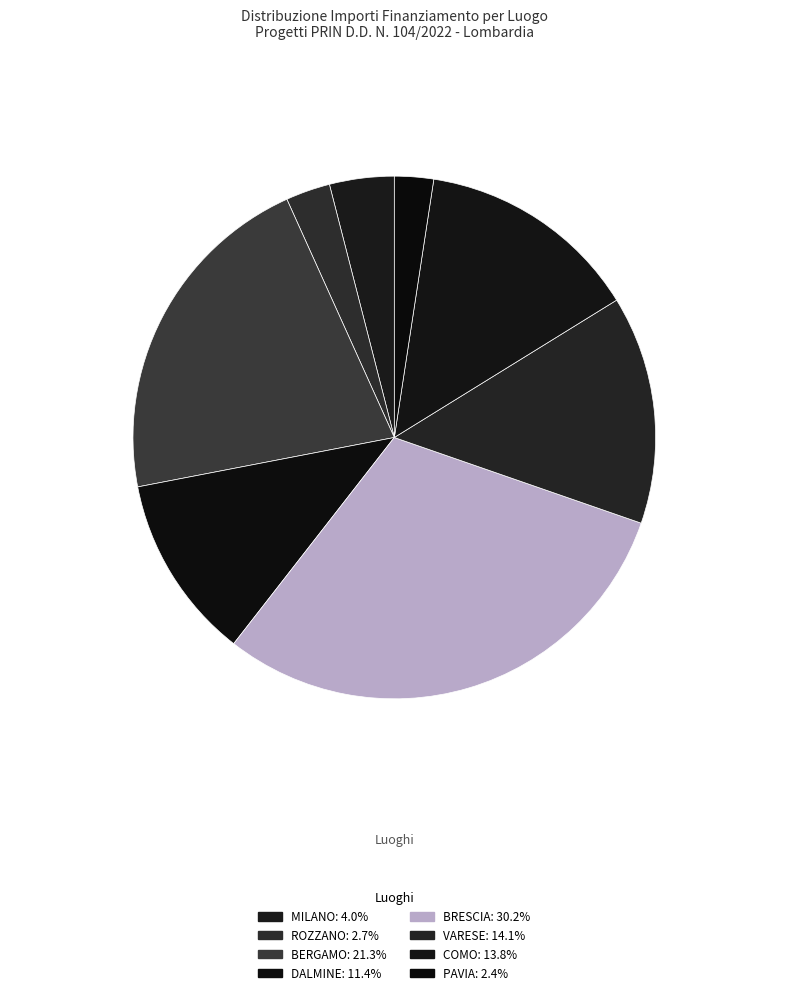

How many segments does this pie chart have?

8